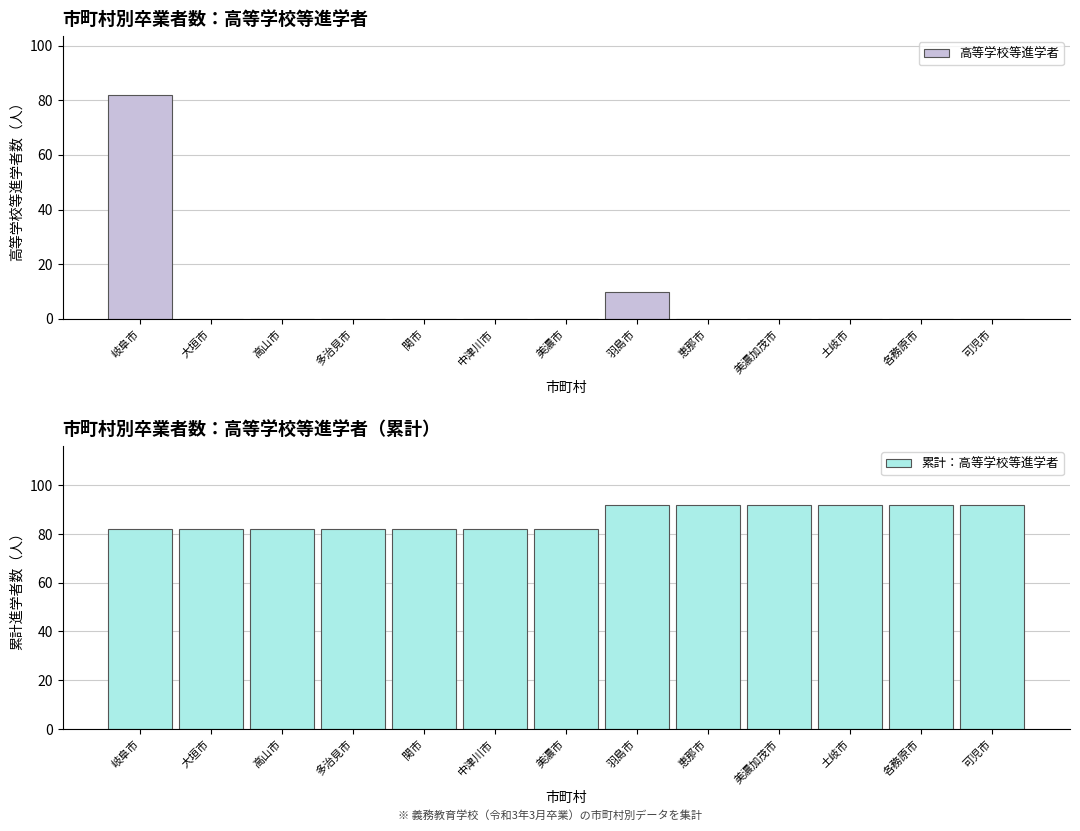

Reading right to left, list all the values displayed in this chart.

高等学校等進学者: 可児市=0	各務原市=0	土岐市=0	美濃加茂市=0	恵那市=0	羽島市=10	美濃市=0	中津川市=0	関市=0	多治見市=0	高山市=0	大垣市=0	岐阜市=82
累計：高等学校等進学者: 可児市=92	各務原市=92	土岐市=92	美濃加茂市=92	恵那市=92	羽島市=92	美濃市=82	中津川市=82	関市=82	多治見市=82	高山市=82	大垣市=82	岐阜市=82